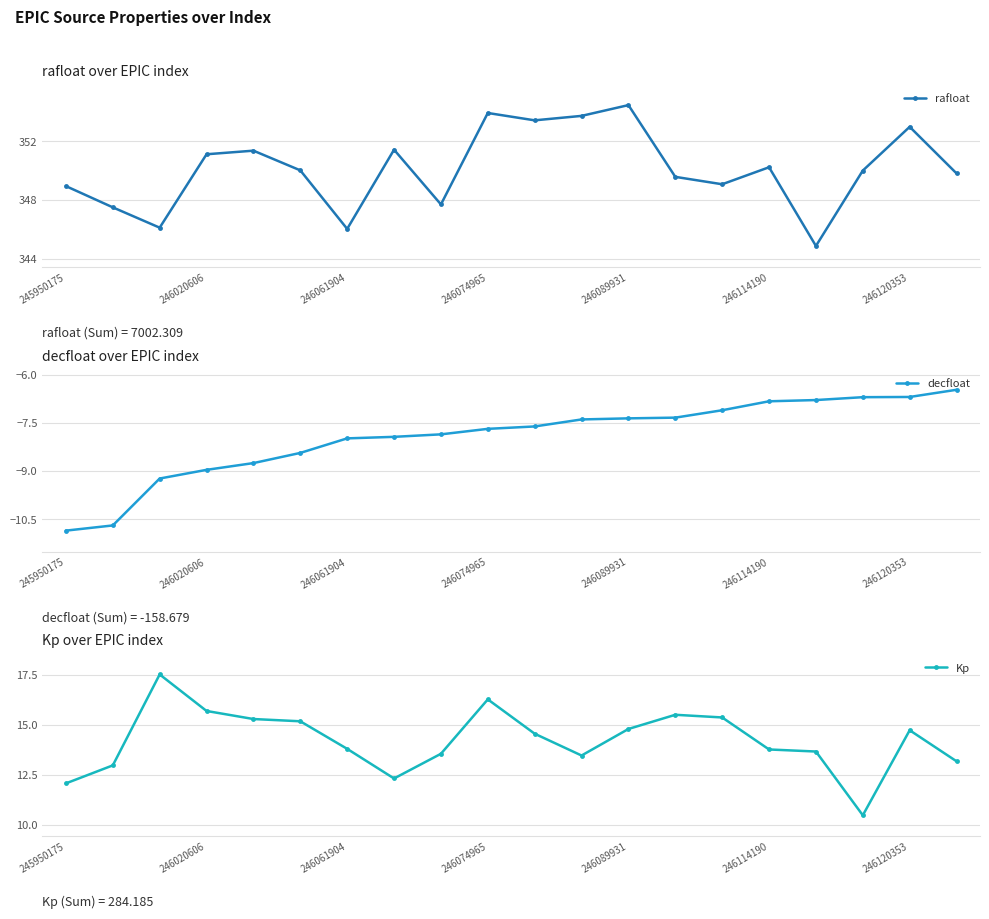

Read the decfloat value at 19.

-6.5